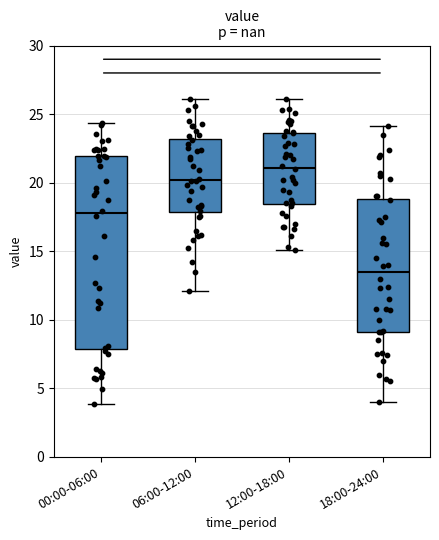

Which box has the lowest median line?

18:00-24:00